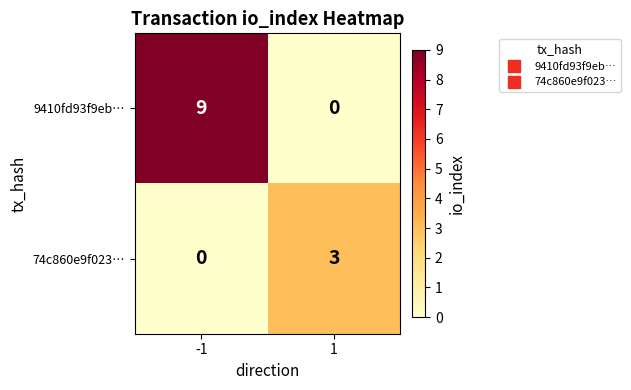

What is the difference between the maximum and minimum values in the 74c860e9f023… series?

3